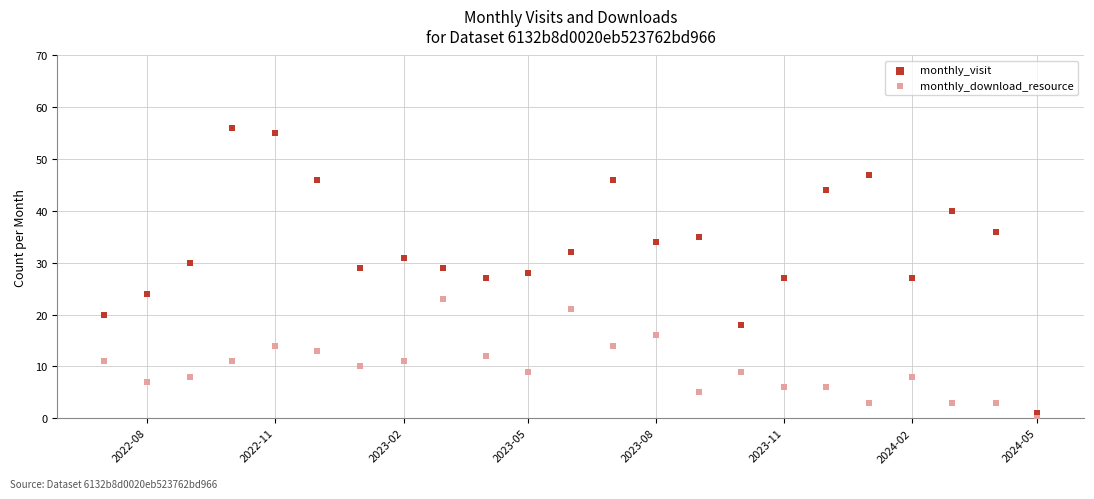

Across all data points, what is the range of Y values (max minus min)?

56